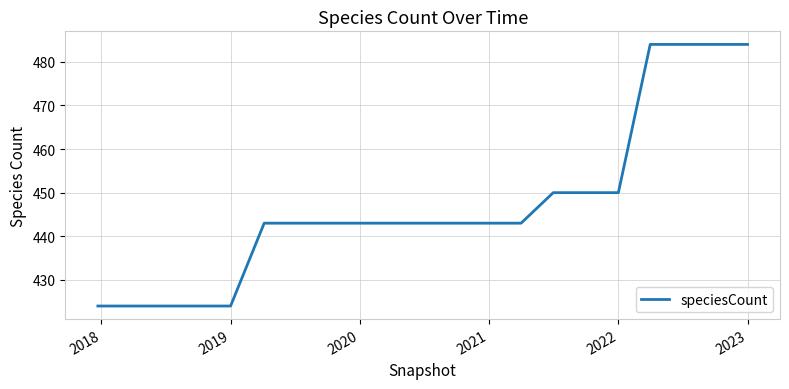

What is the maximum value shown in the chart?

484